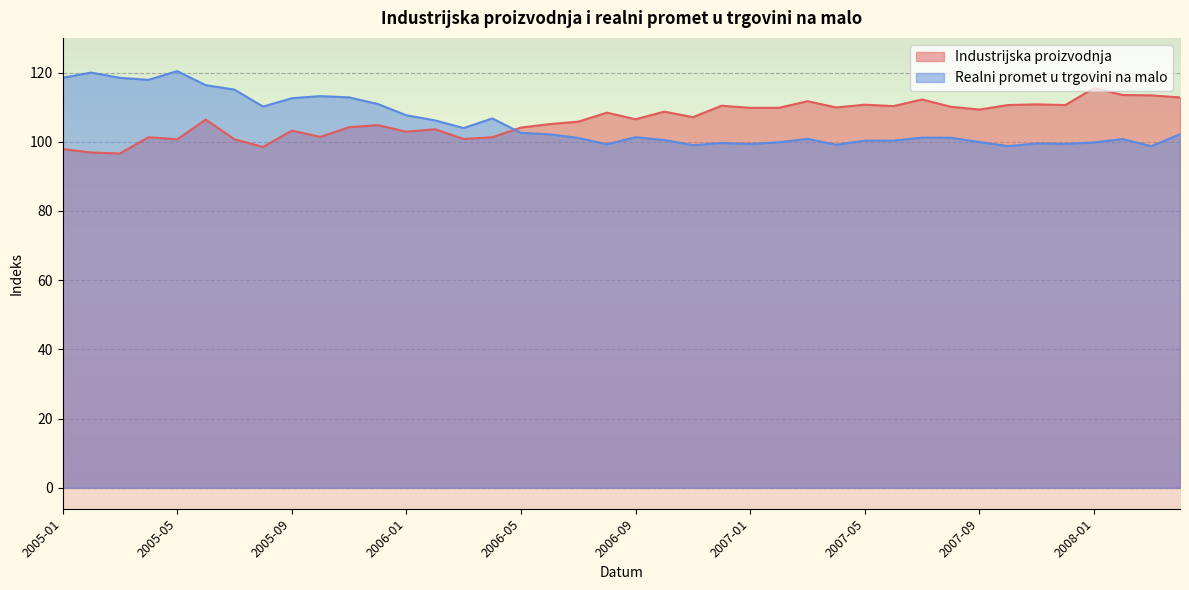

What is the label of the 19th point from the right?

2006-10